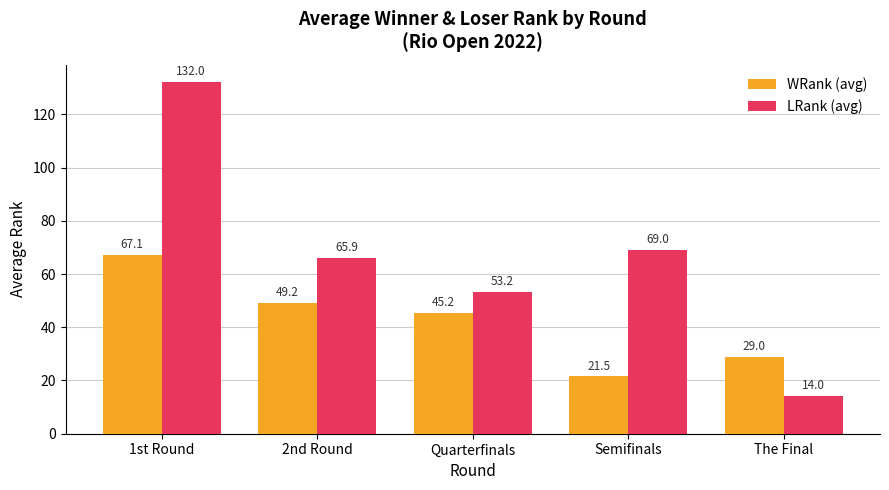

What is the sum of the LRank (avg) values at 1st Round and Semifinals?

201.0